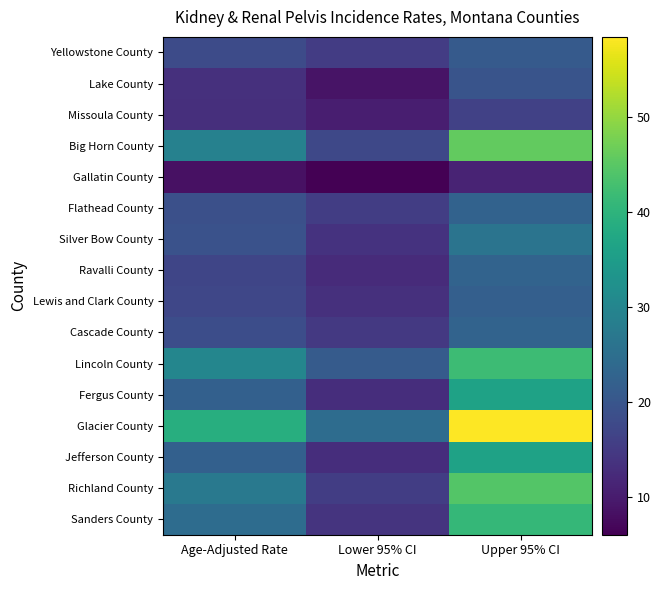

Reading right to left, transcribe all the data shown in this chart.

Yellowstone County: Upper 95% CI=20.9	Lower 95% CI=15.4	Age-Adjusted Rate=18.0
Lake County: Upper 95% CI=19.7	Lower 95% CI=8.8	Age-Adjusted Rate=13.3
Missoula County: Upper 95% CI=16.2	Lower 95% CI=10.5	Age-Adjusted Rate=13.1
Big Horn County: Upper 95% CI=45.9	Lower 95% CI=17.4	Age-Adjusted Rate=29.1
Gallatin County: Upper 95% CI=11.3	Lower 95% CI=6.0	Age-Adjusted Rate=8.4
Flathead County: Upper 95% CI=22.5	Lower 95% CI=15.5	Age-Adjusted Rate=18.7
Silver Bow County: Upper 95% CI=26.2	Lower 95% CI=13.7	Age-Adjusted Rate=19.2
Ravalli County: Upper 95% CI=22.6	Lower 95% CI=12.5	Age-Adjusted Rate=16.9
Lewis and Clark County: Upper 95% CI=21.8	Lower 95% CI=13.2	Age-Adjusted Rate=17.1
Cascade County: Upper 95% CI=22.6	Lower 95% CI=14.6	Age-Adjusted Rate=18.3
Lincoln County: Upper 95% CI=41.9	Lower 95% CI=21.1	Age-Adjusted Rate=30.0
Fergus County: Upper 95% CI=36.2	Lower 95% CI=12.8	Age-Adjusted Rate=22.0
Glacier County: Upper 95% CI=58.4	Lower 95% CI=24.5	Age-Adjusted Rate=38.9
Jefferson County: Upper 95% CI=36.2	Lower 95% CI=12.8	Age-Adjusted Rate=22.0
Richland County: Upper 95% CI=44.3	Lower 95% CI=15.6	Age-Adjusted Rate=27.2
Sanders County: Upper 95% CI=40.9	Lower 95% CI=13.9	Age-Adjusted Rate=24.5